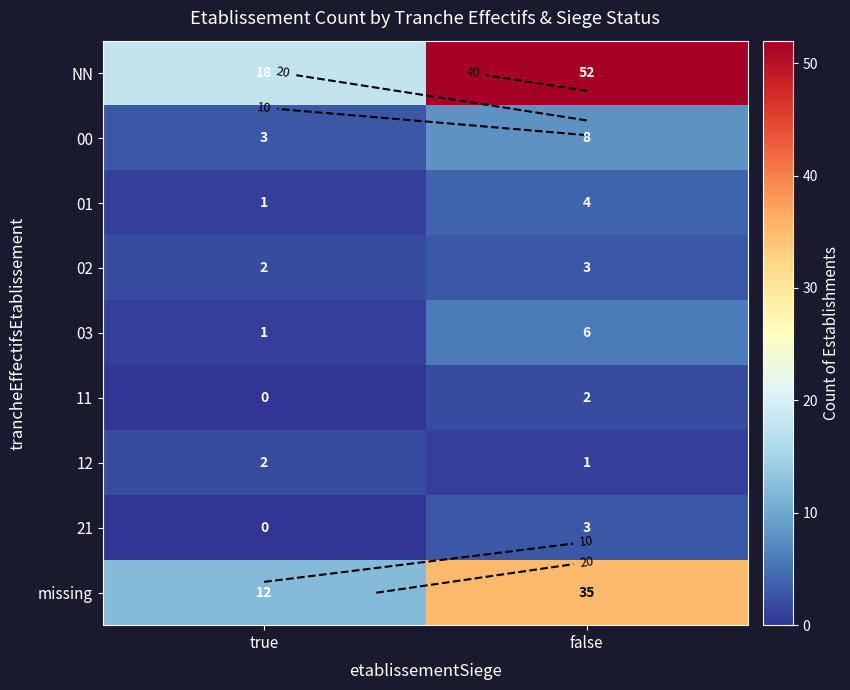

At true, list the series in order from smallest to largest.

11, 21, 01, 03, 02, 12, 00, missing, NN